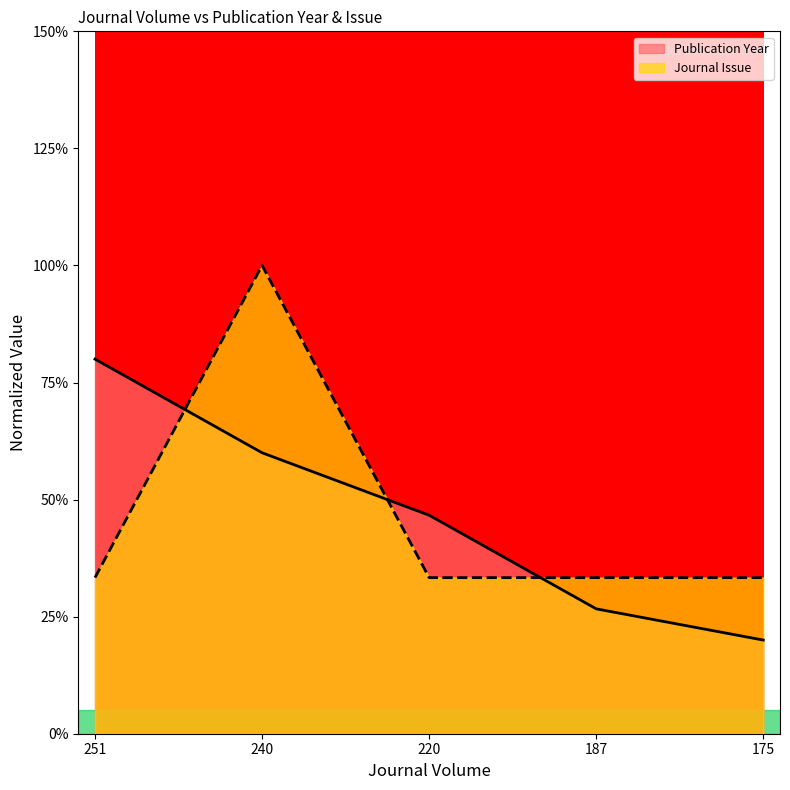

At which label does Publication Year reach its minimum?

175